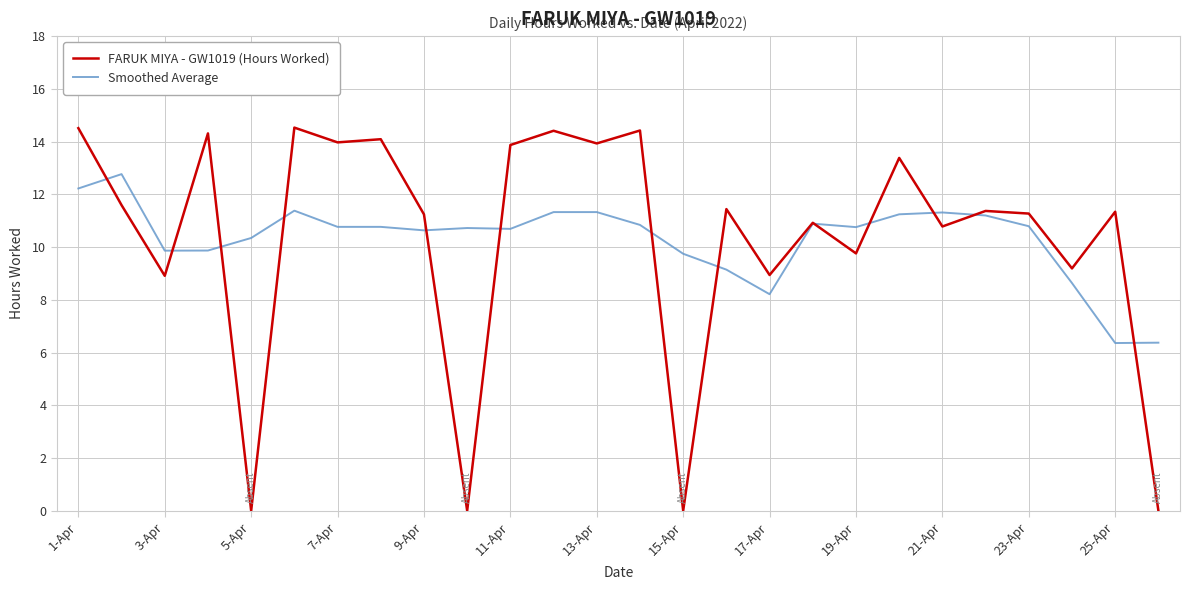

What is the greatest value displayed?

14.5